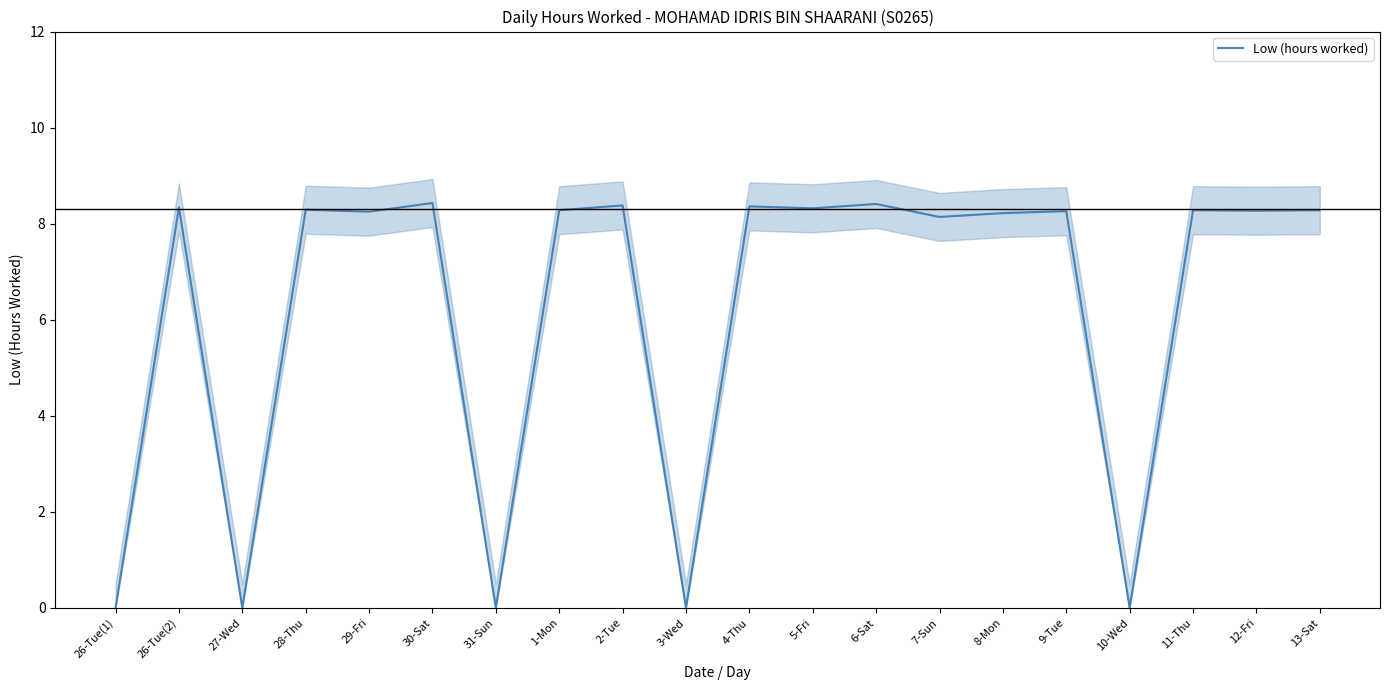

How many lines are shown in the chart?

1